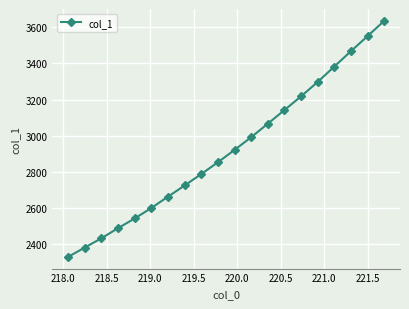

What is the difference between the maximum and minimum values?

1307.1